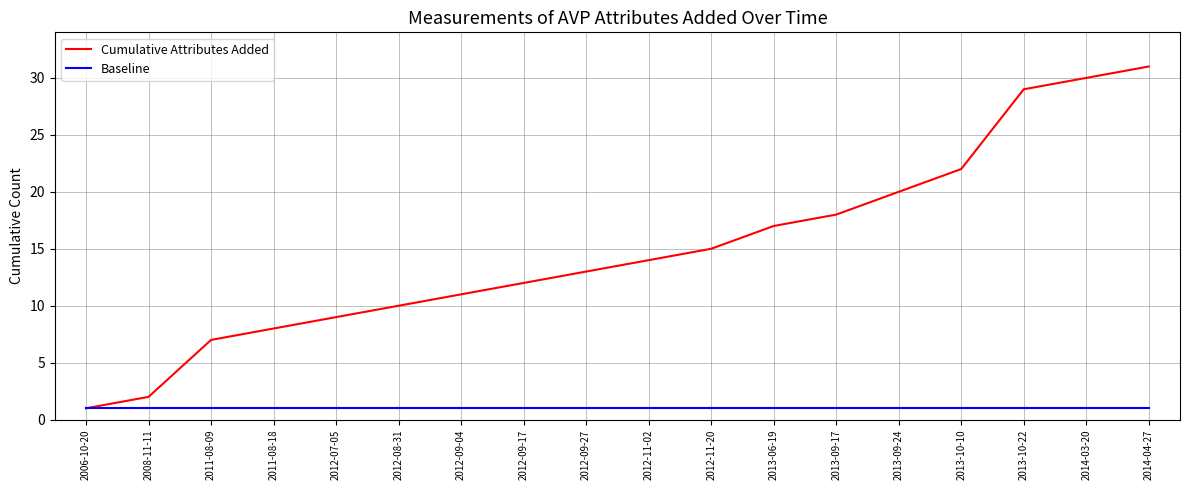

What position from the right is 2012-11-02?

9